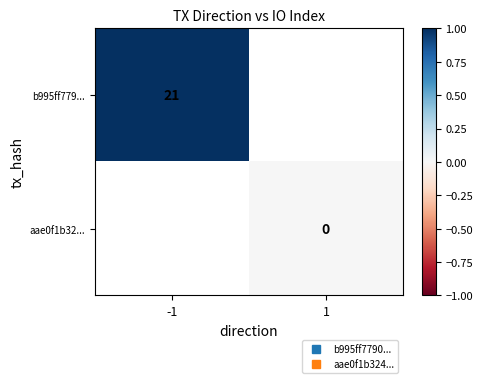

The value of b995ff779... at -1 is 21.0. True or false?

True